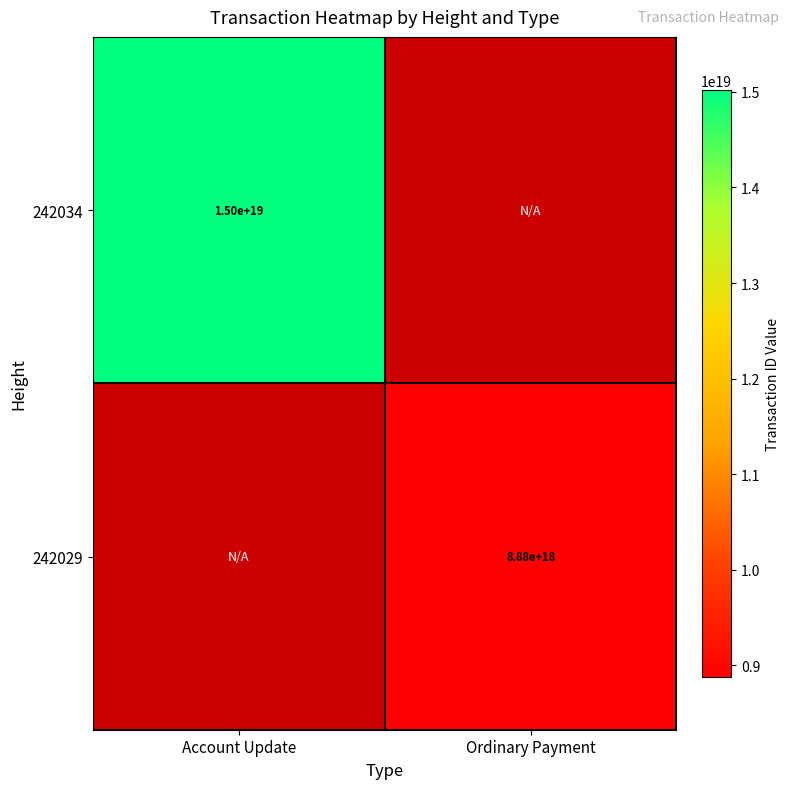

Is it true that 242034 equals 19571351459687727104.0 at Account Update?

False